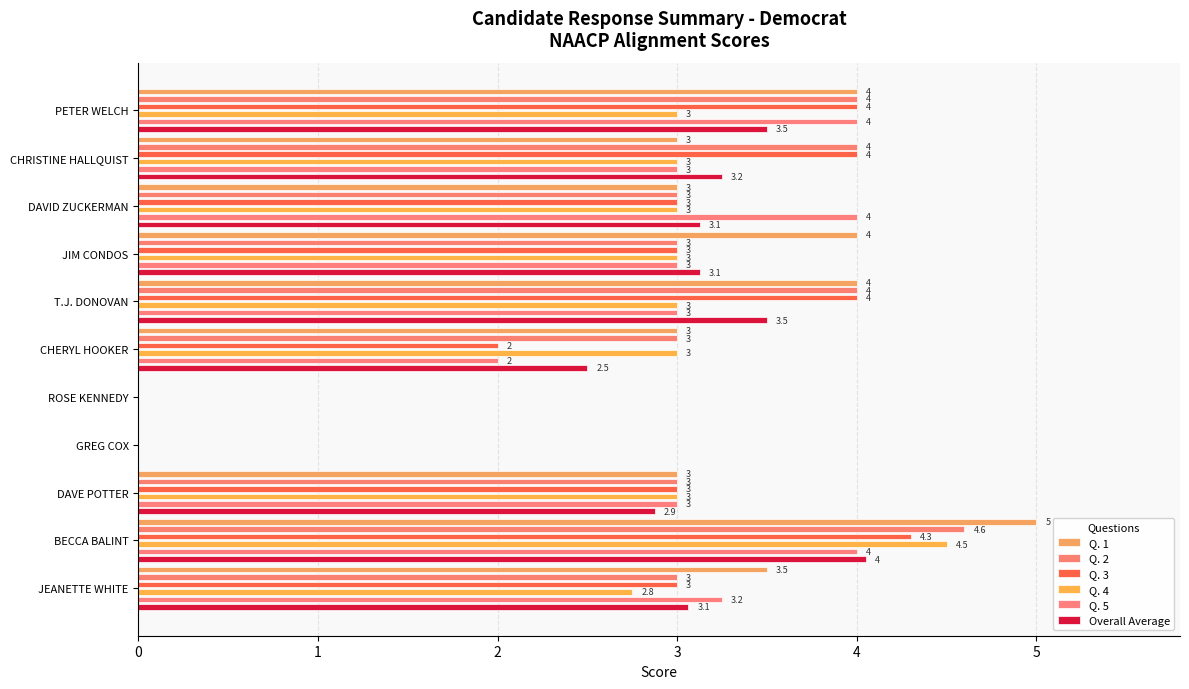

What is the difference between the highest and lowest values at DAVE POTTER?

0.1